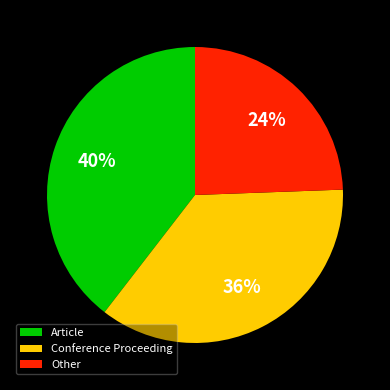

To the nearest percent, what is the average slice percentage?

33%